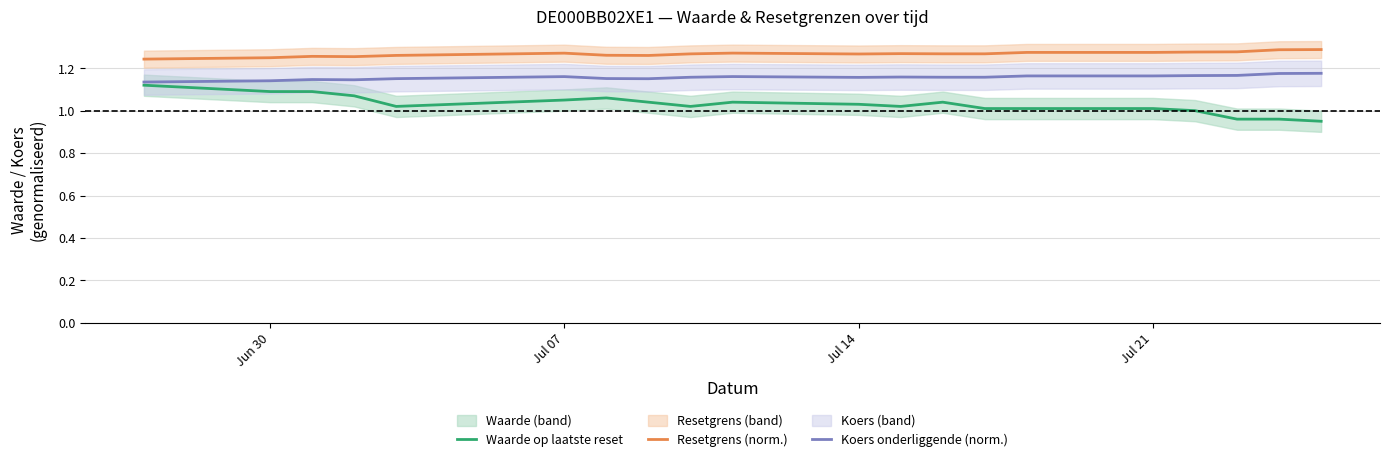

What is the minimum value shown in the chart?

0.9